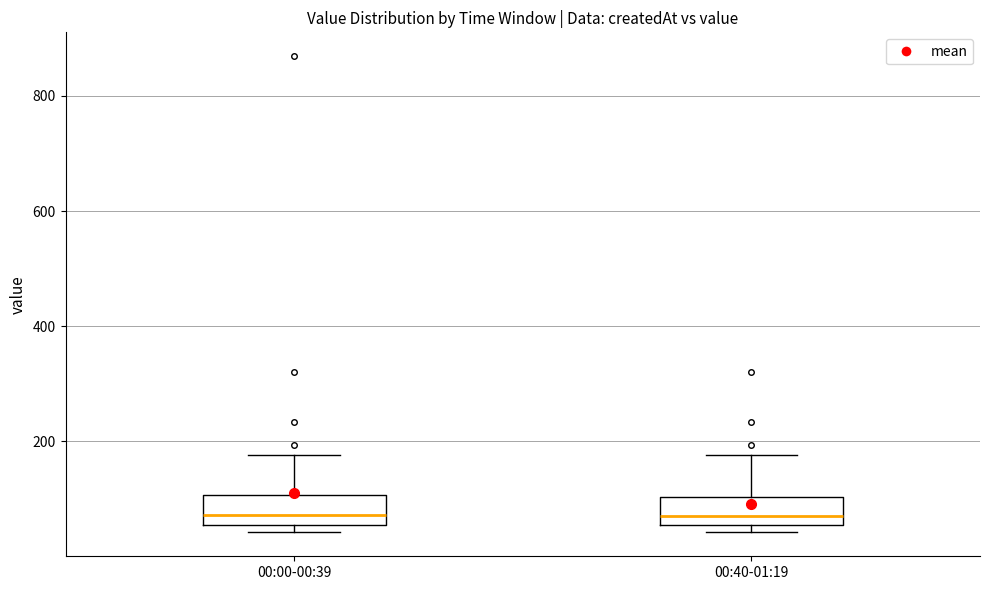

Reading left to right, transcribe this box plot: for each box, give where its median line is, the range the box spans, and where its two whiskers end, as read against the y-axis. The values are not printed on the chart, so give them approximately, as read against the axis.

00:00-00:39: median 80, box 60 to 100, whiskers 40 to 180
00:40-01:19: median 80, box 60 to 100, whiskers 40 to 180